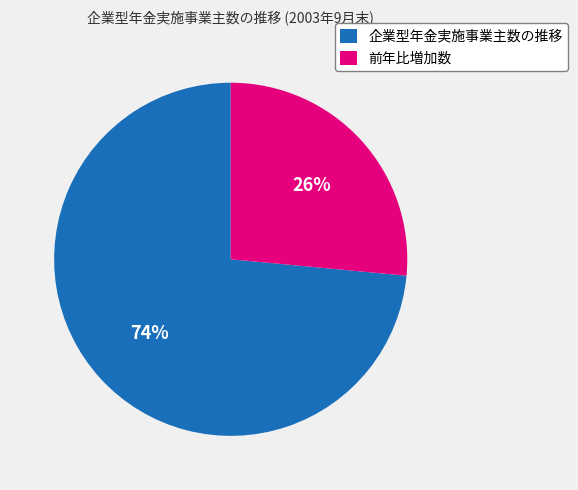

How many slices are in this pie chart?

2